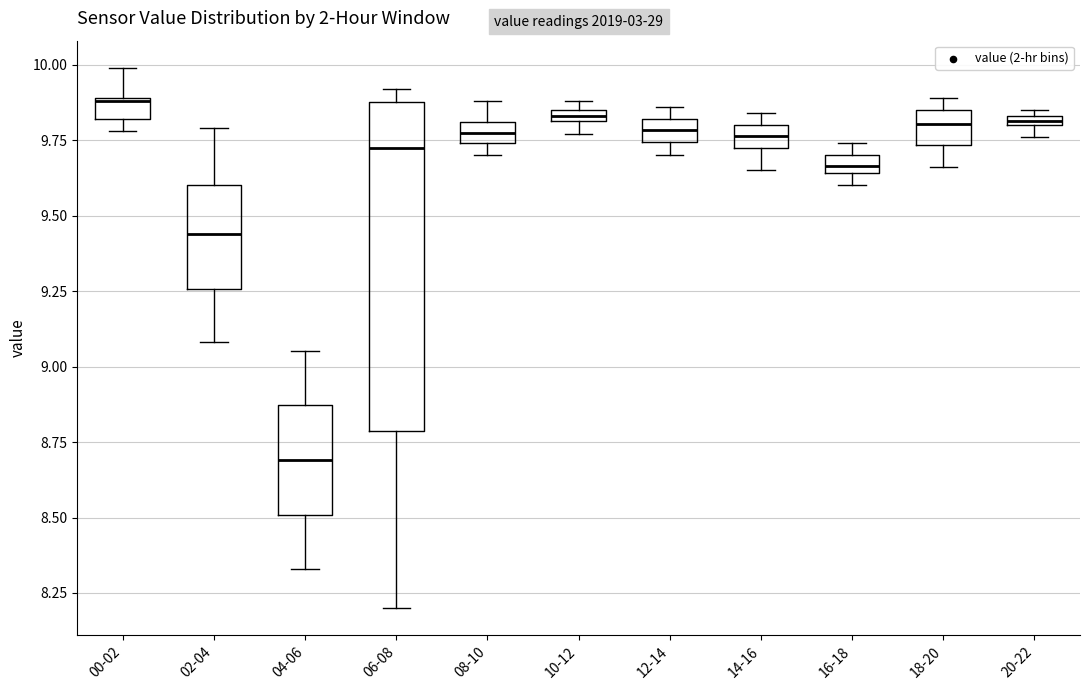

Where is the upper edge of the box for 10-12 on the y-axis? The values are not printed on the chart, so give them approximately, as read against the axis.

9.85